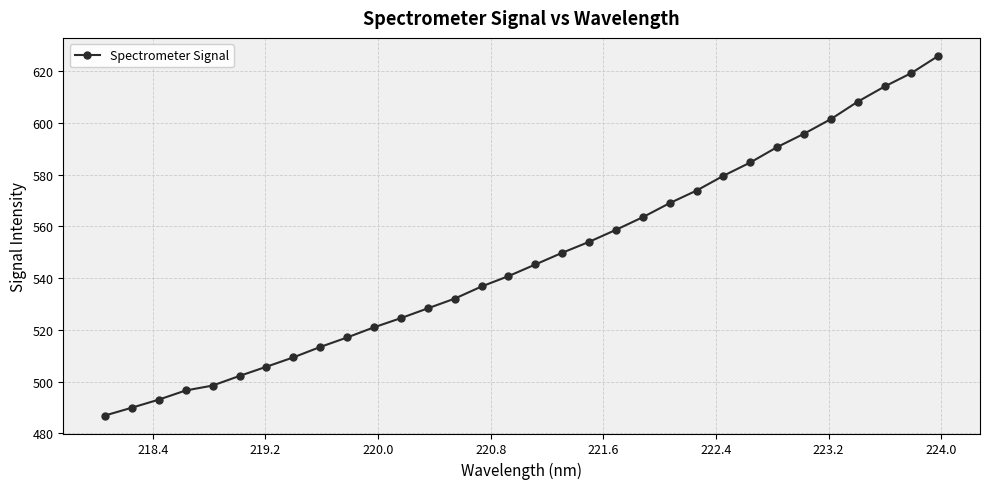

What is the maximum value shown in the chart?

625.8